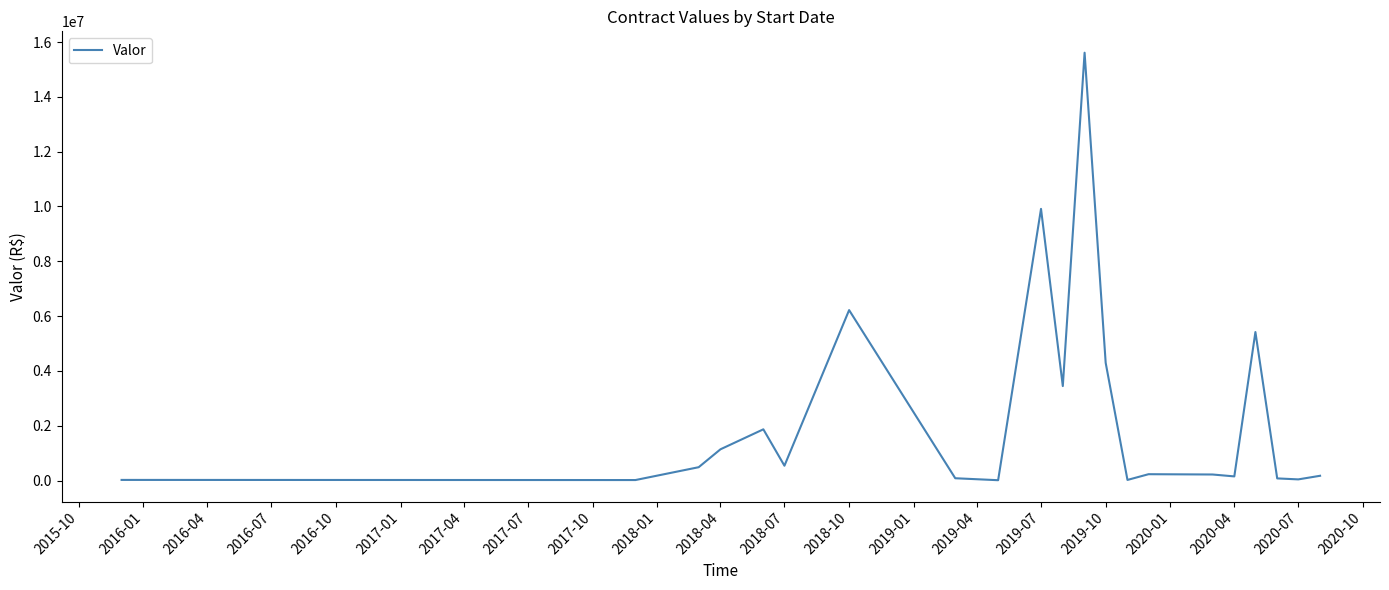

What is the greatest value displayed?

15609317.8